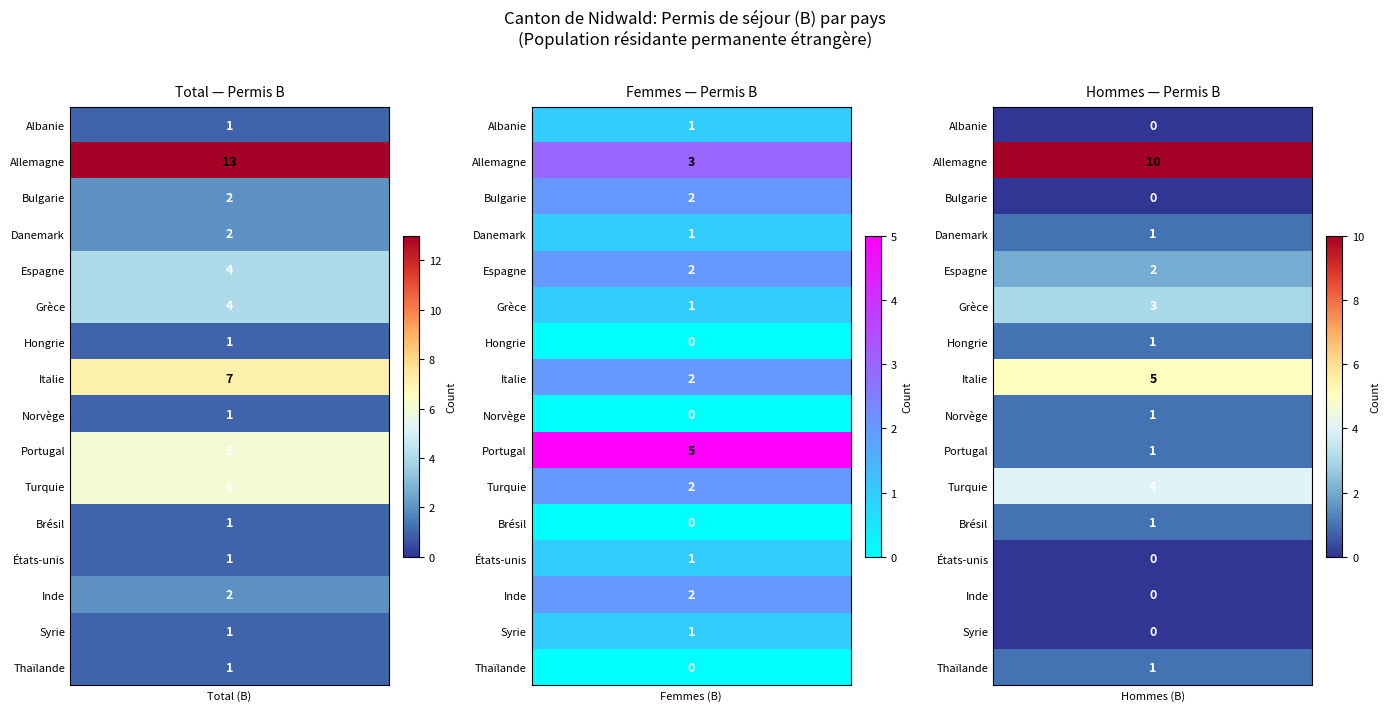

Rank the series by their maximum value, from lowest to highest.

Albanie, Hongrie, Norvège, Brésil, États-unis, Syrie, Thaïlande, Bulgarie, Danemark, Inde, Espagne, Grèce, Portugal, Turquie, Italie, Allemagne